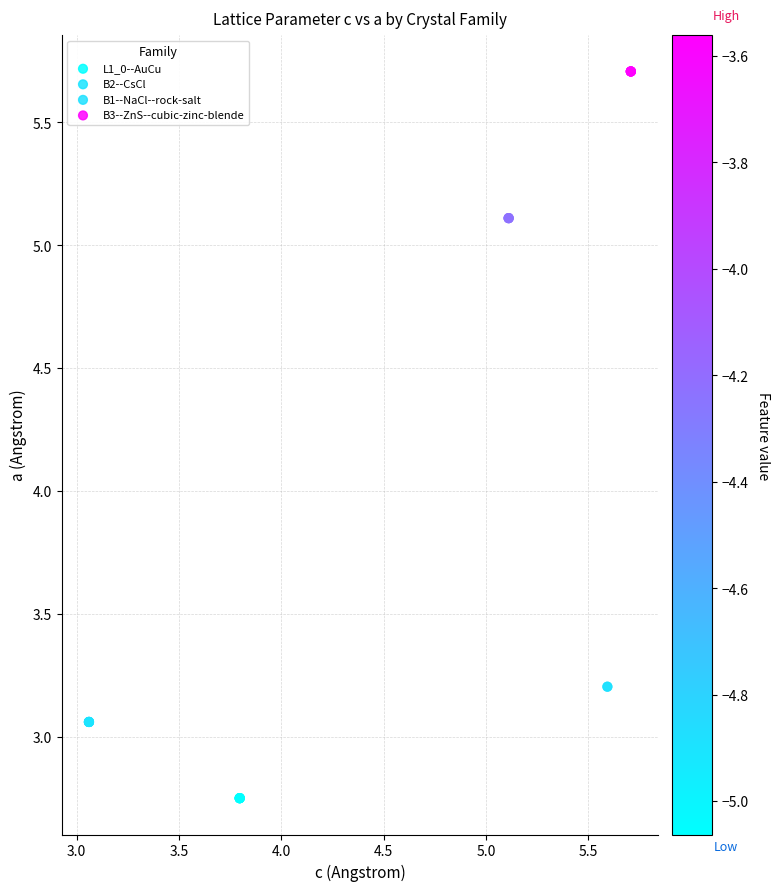

Which series reaches the maximum Y coordinate?

B3--ZnS--cubic-zinc-blende